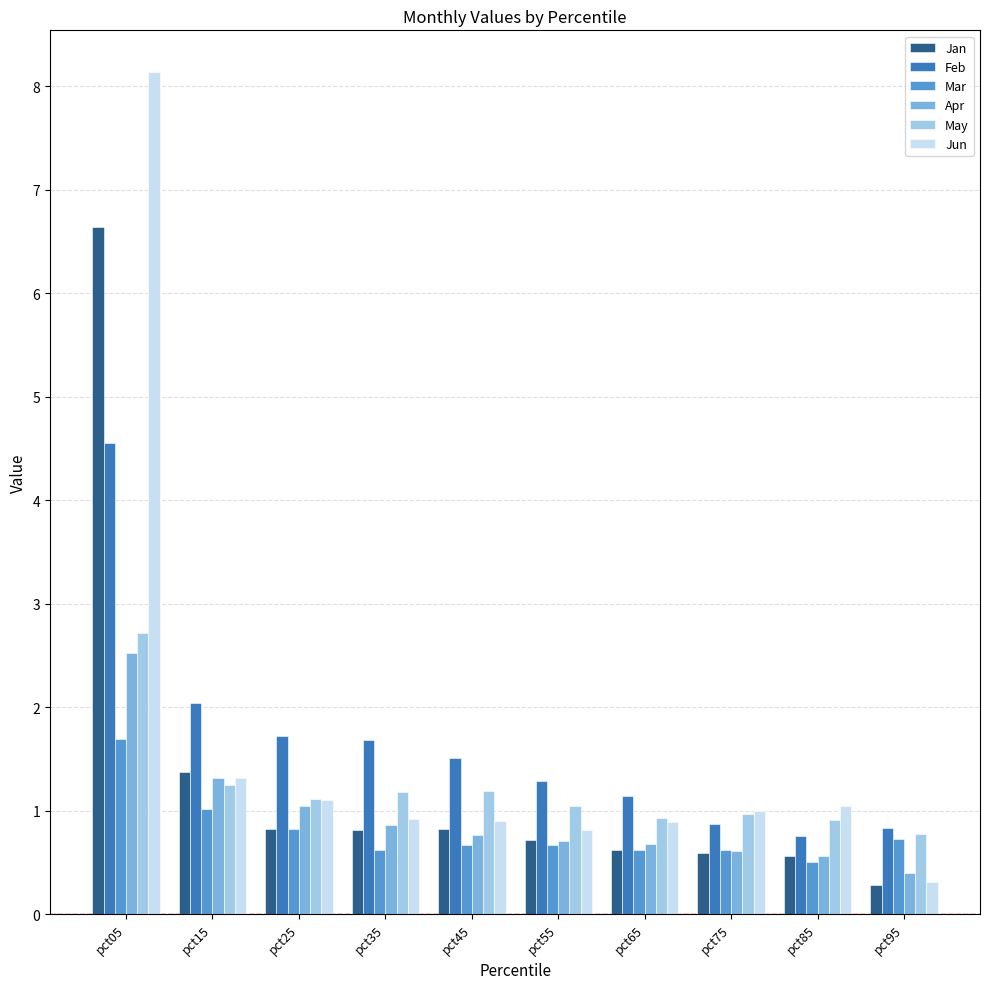

Is the value of May at pct85 greater than the value of Feb at pct05?

No